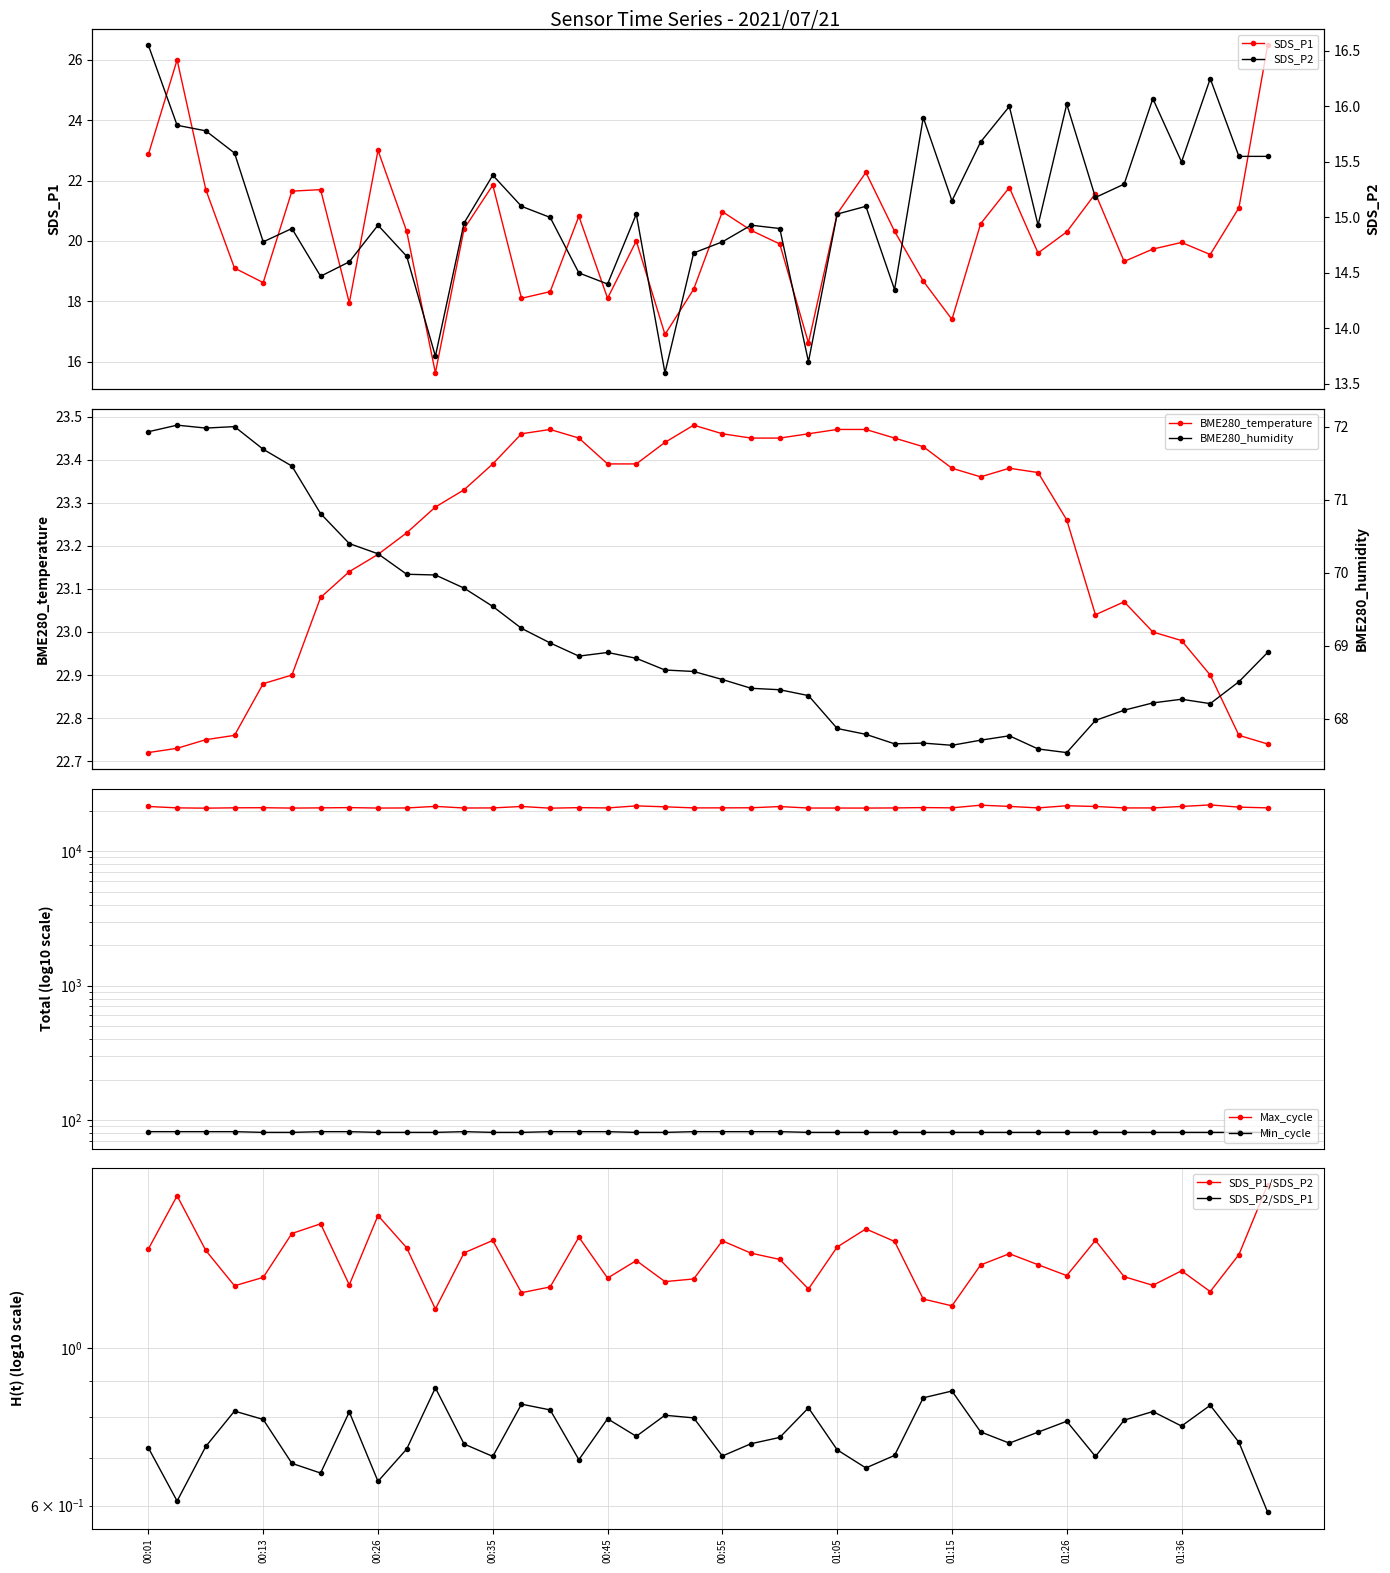

True or false: BME280_humidity and SDS_P1 cross at least once.

False